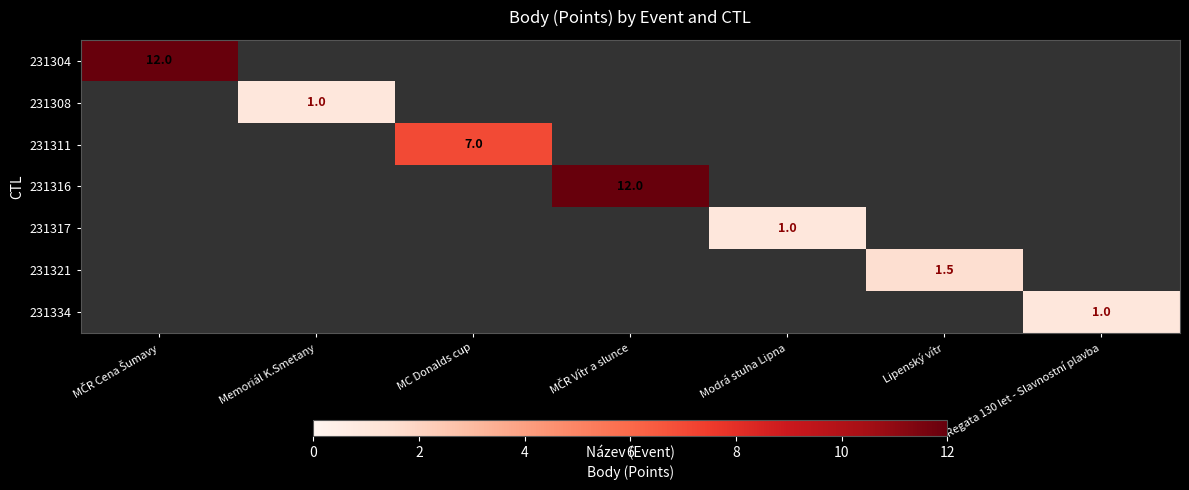

Rank the series by their maximum value, from lowest to highest.

231308, 231317, 231334, 231321, 231311, 231304, 231316